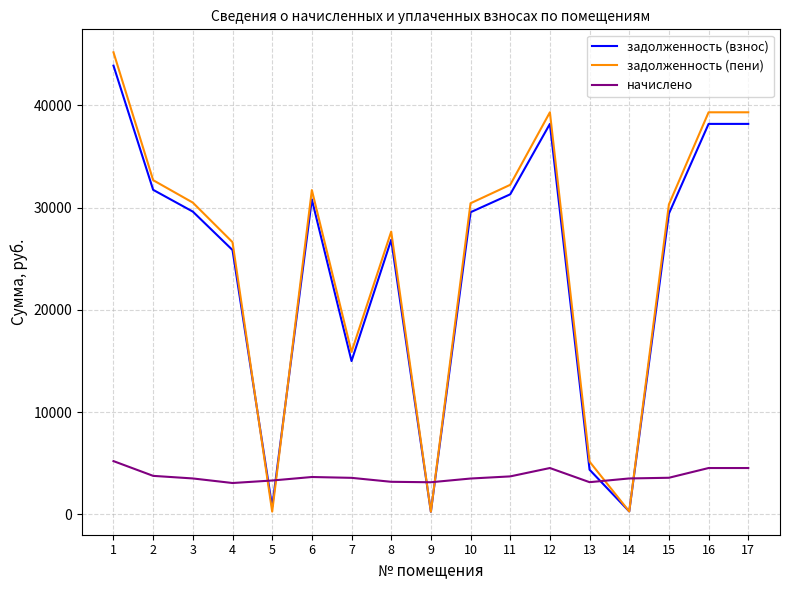

The value of начислено at 6 is 3660.5. True or false?

True